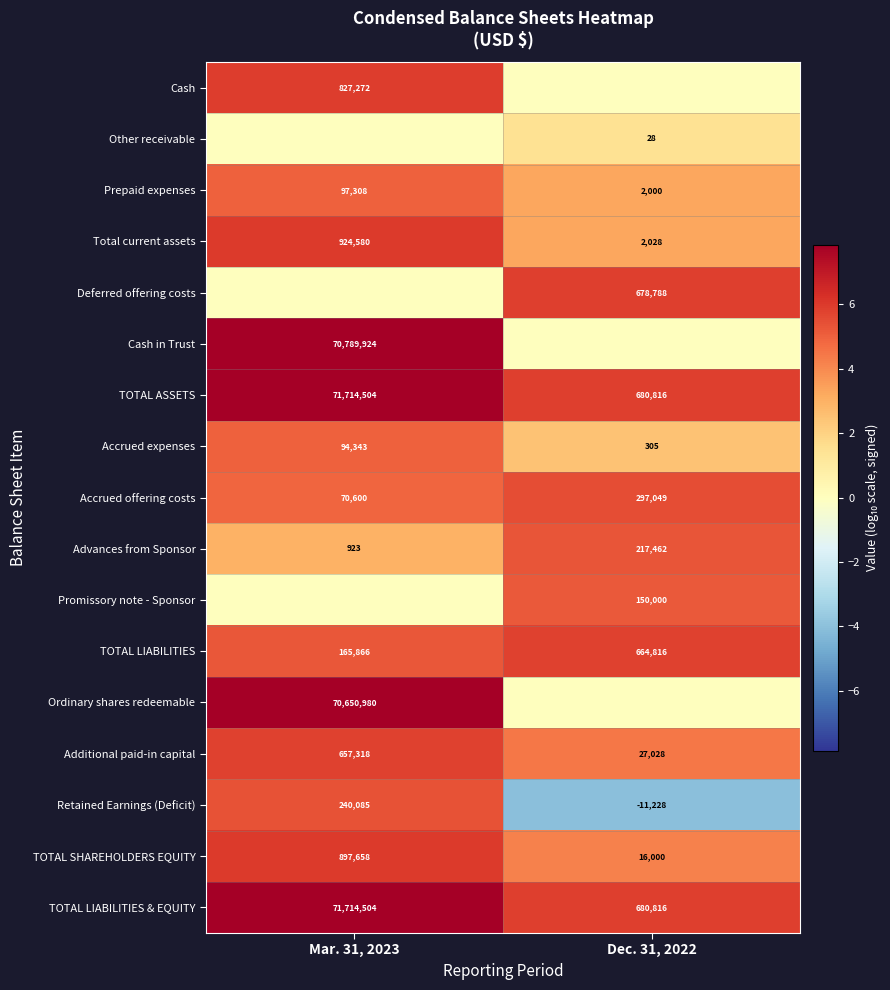

How many categories are shown in the chart?

2